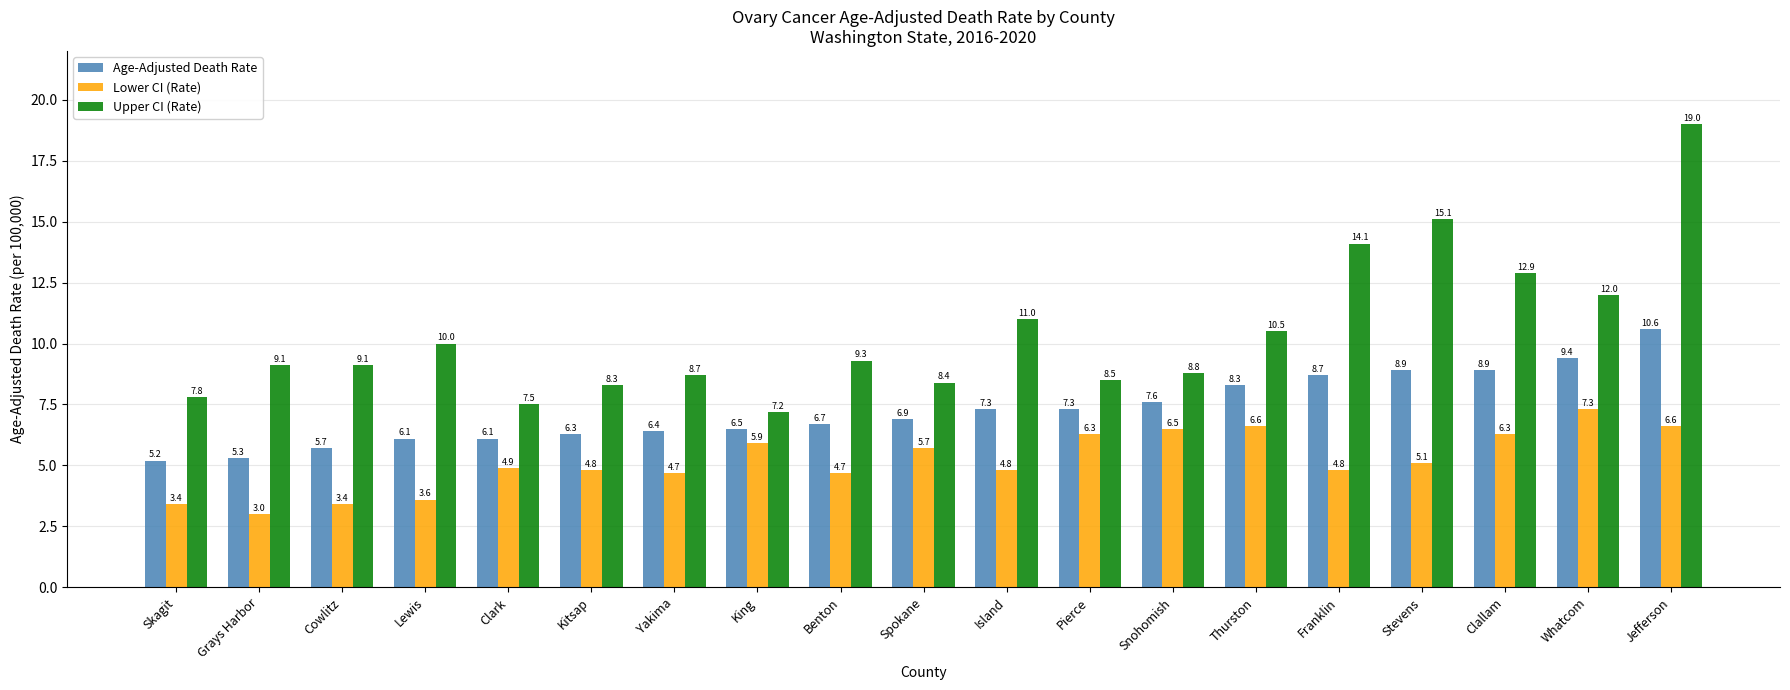

How many series are shown in this chart?

3